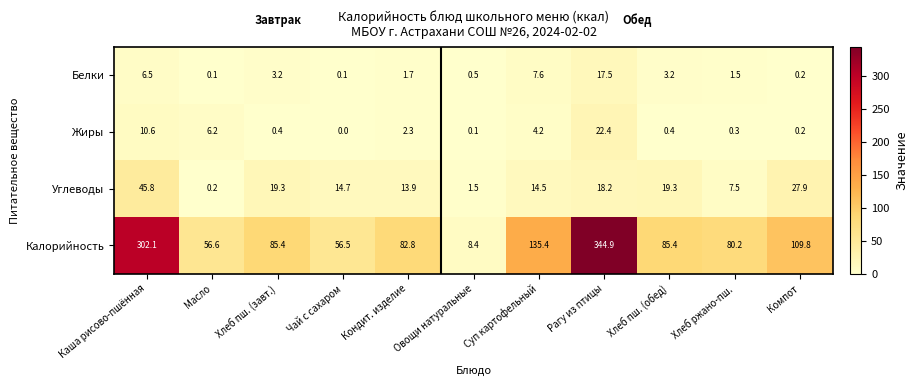

What is the greatest value displayed?

344.9